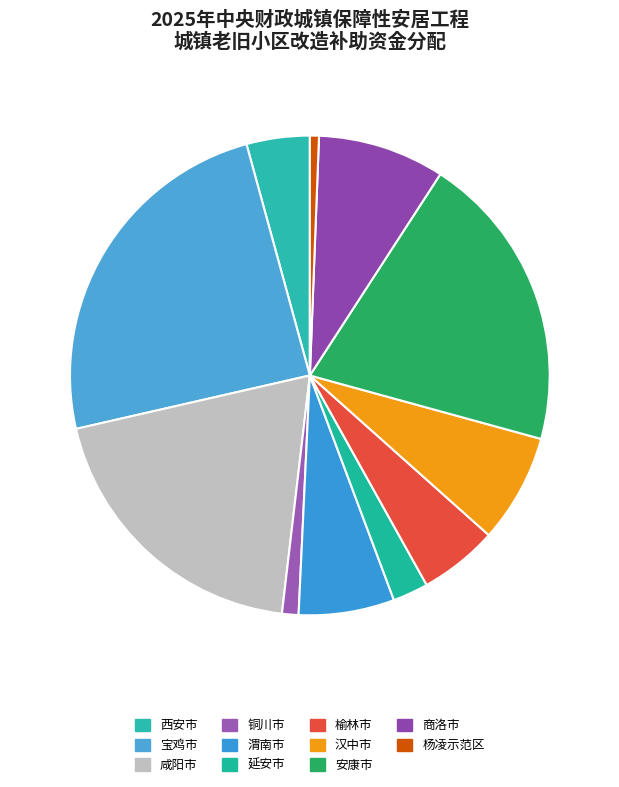

Between 安康市 and 铜川市, which is larger?

安康市